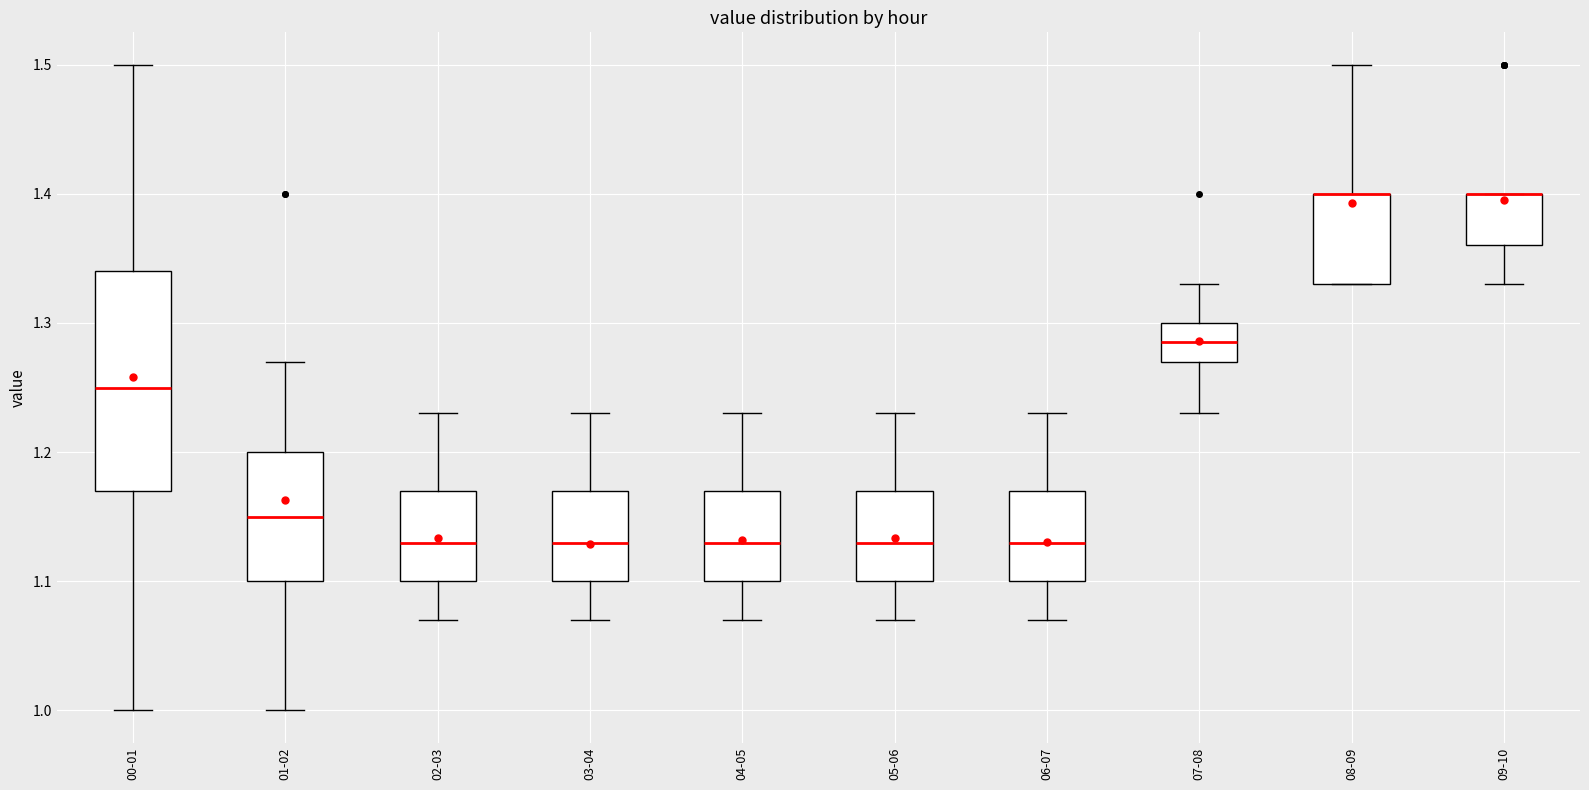

Where is the upper edge of the box for 03-04 on the y-axis? The values are not printed on the chart, so give them approximately, as read against the axis.

1.17